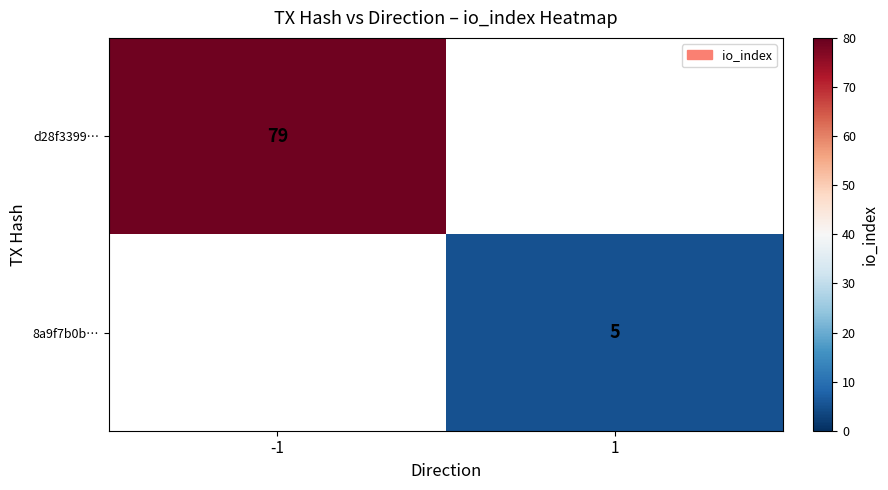

The 8a9f7b0b… series shows 5 at 1. True or false?

True